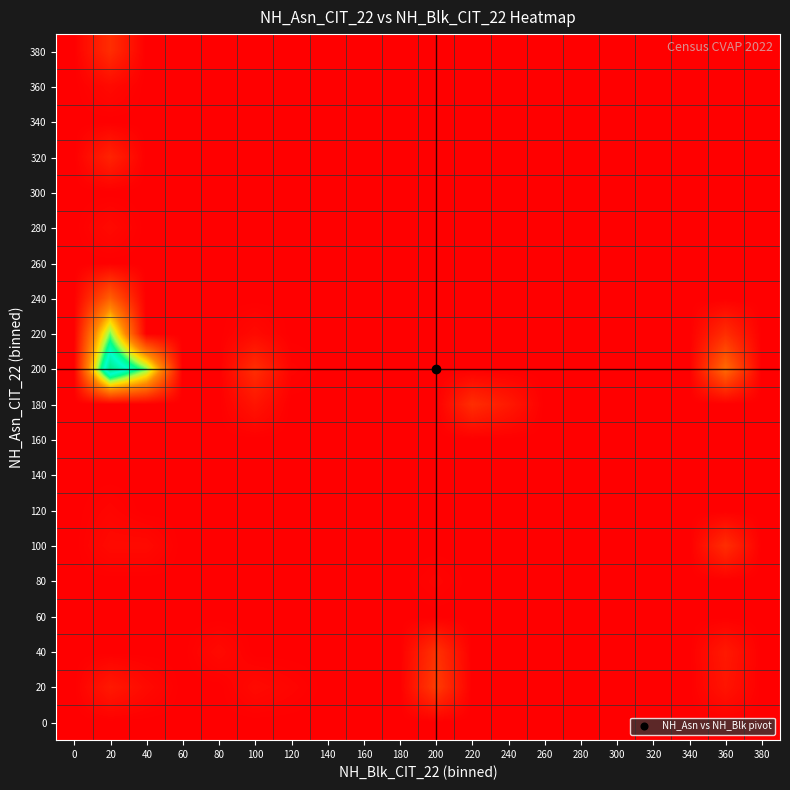

What is the greatest value displayed?

67